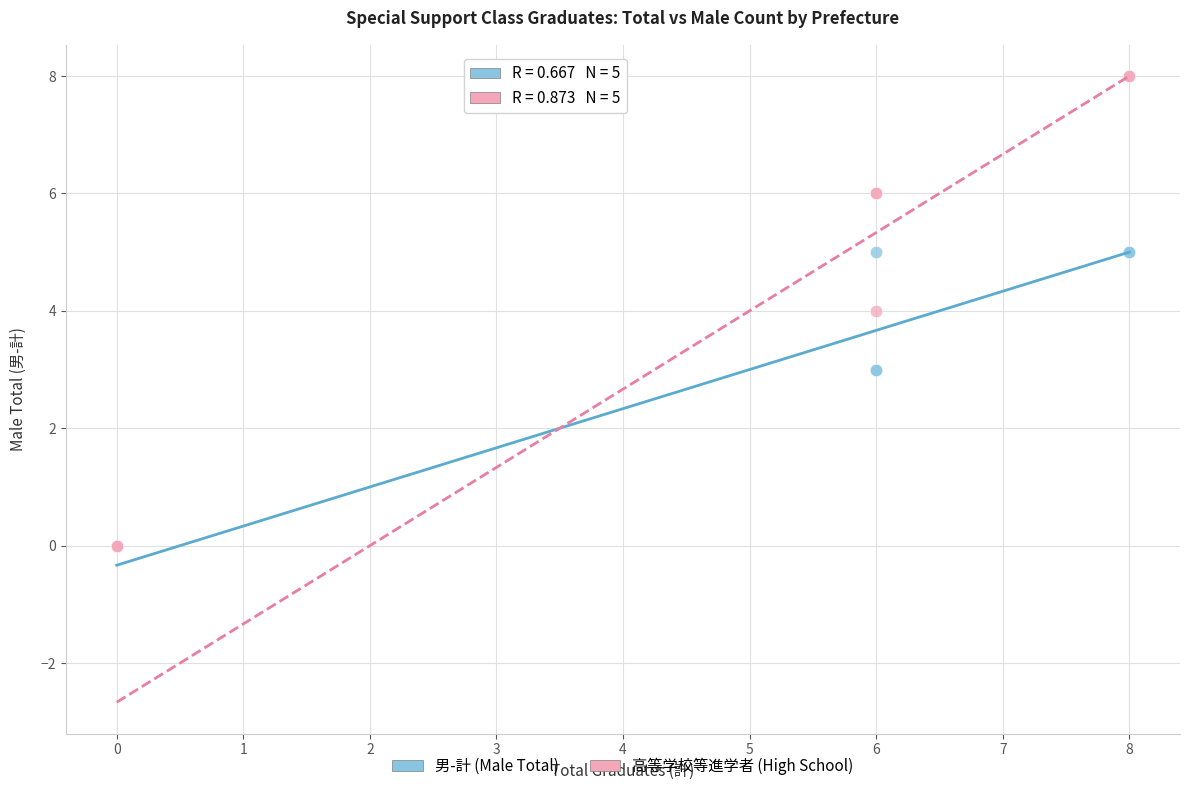

Which series contains the highest Y value?

高等学校等進学者 (High School)